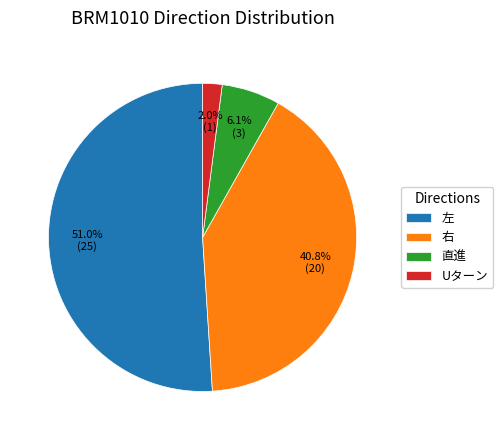

What is the ratio of the value at 右 to the value at 左?

0.8